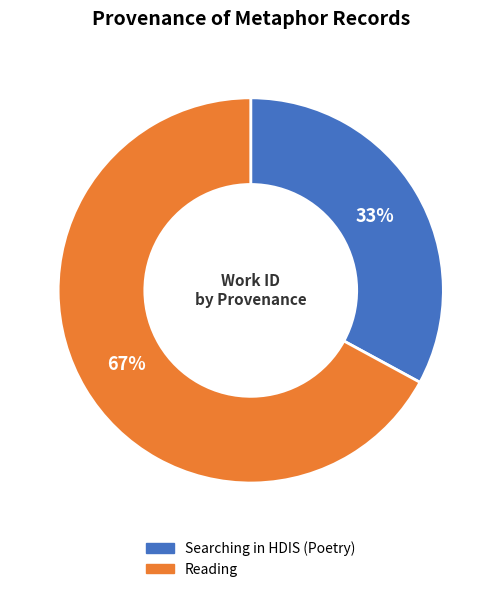

Which category has the biggest portion of the pie?

Reading